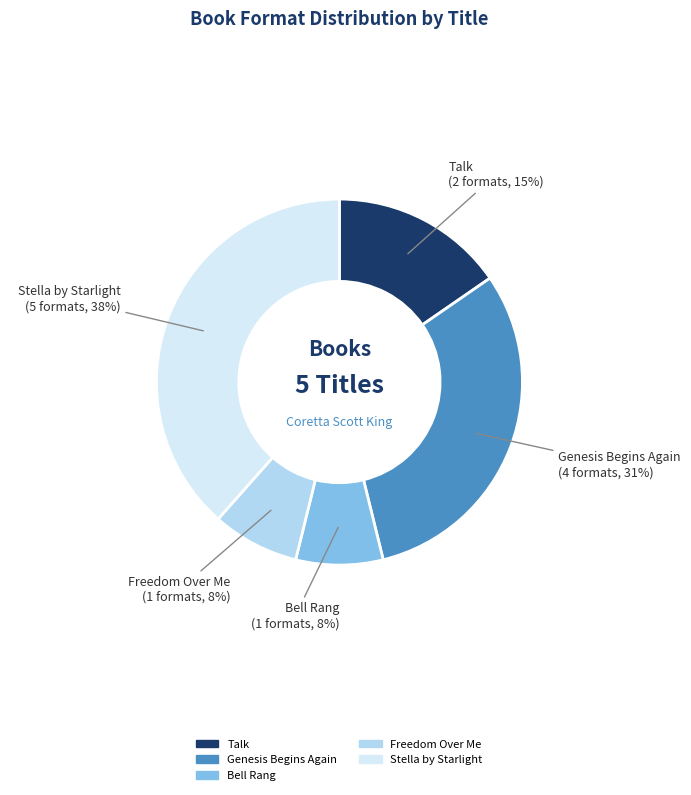

Is it true that Freedom Over Me is 1% of the pie?

False